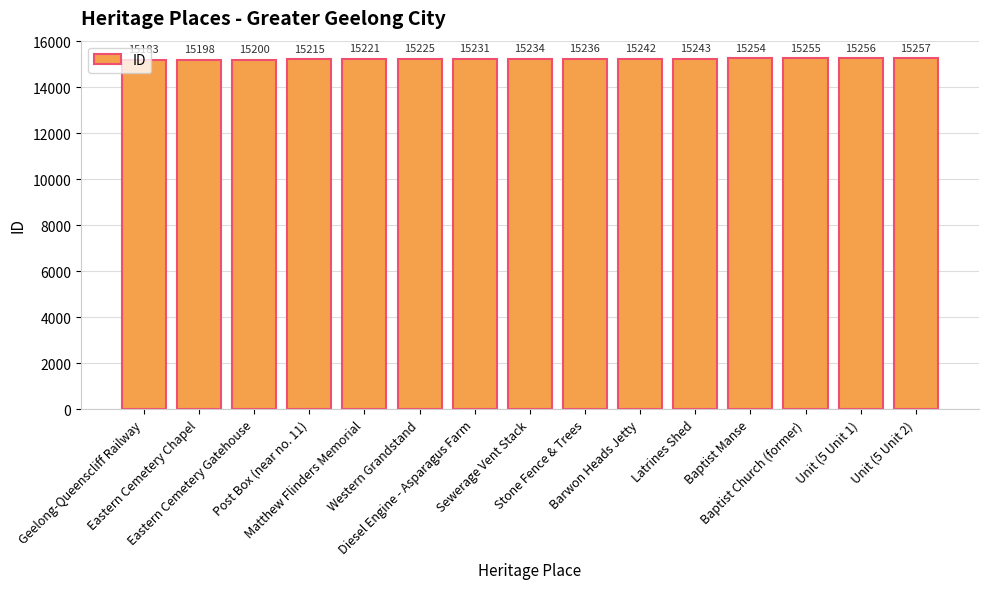

How many bars are there in total?

15